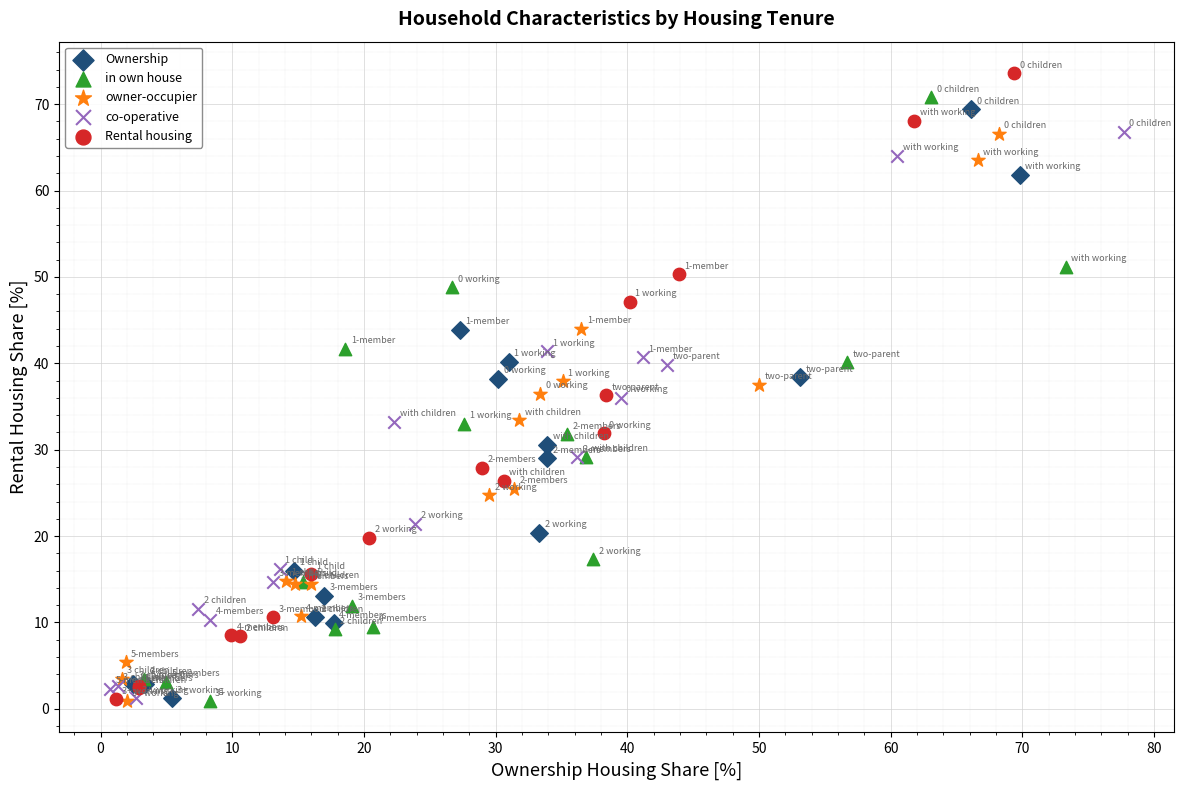

Which series has the largest Y range (max minus min)?

Rental housing